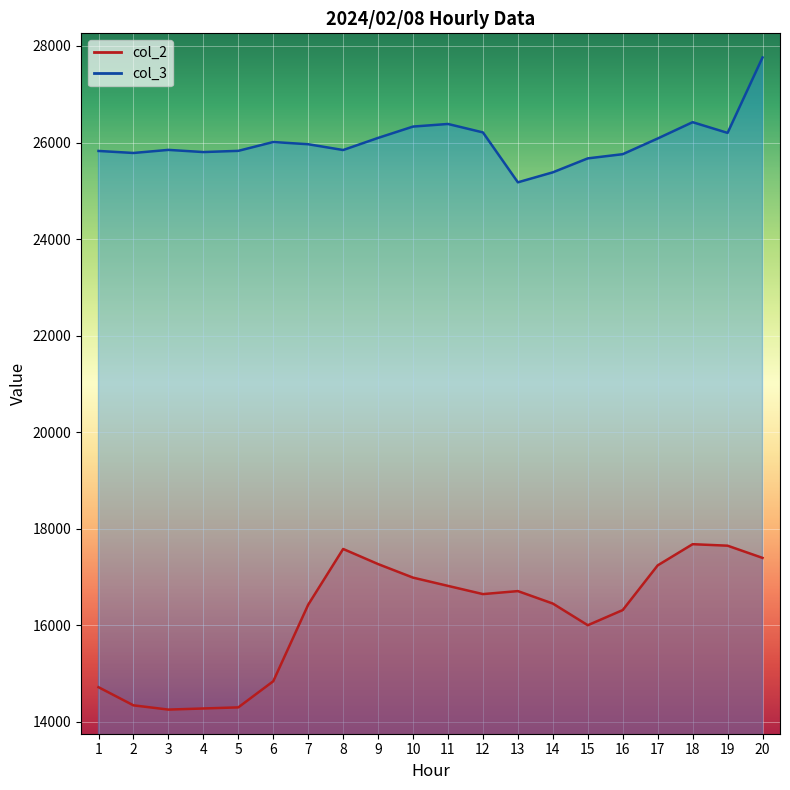

What is the minimum value for col_2?

14250